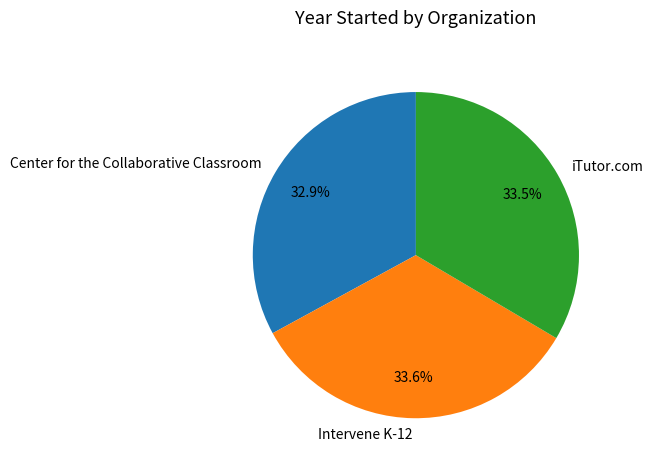

Approximately how many times larger is the value at Center for the Collaborative Classroom compared to iTutor.com?

1.0